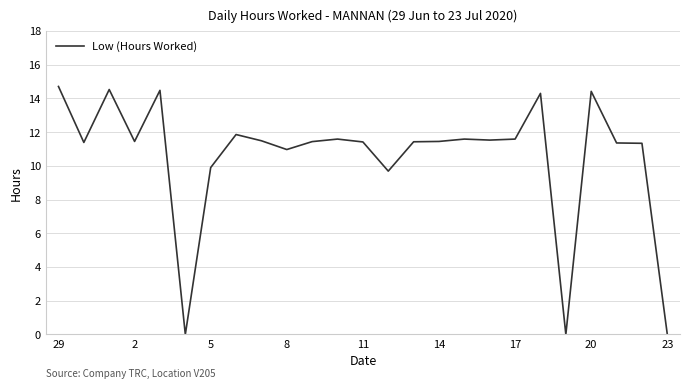

How many series are shown in this chart?

1